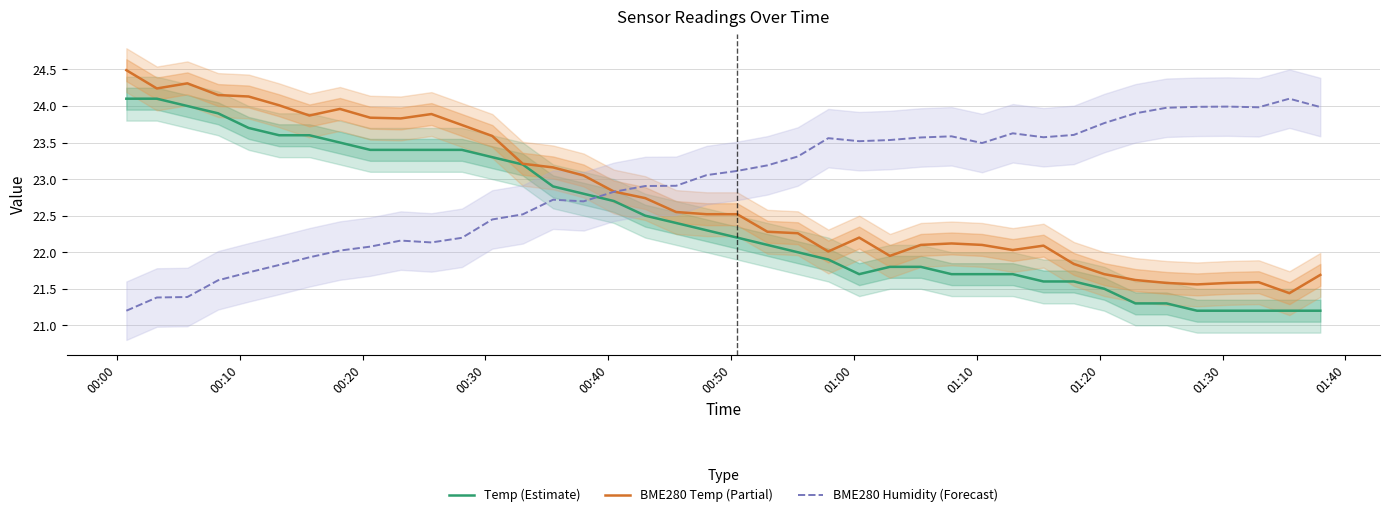

In Temp (Estimate), how many points are lower than both neighbors (excluding endpoints)?

1